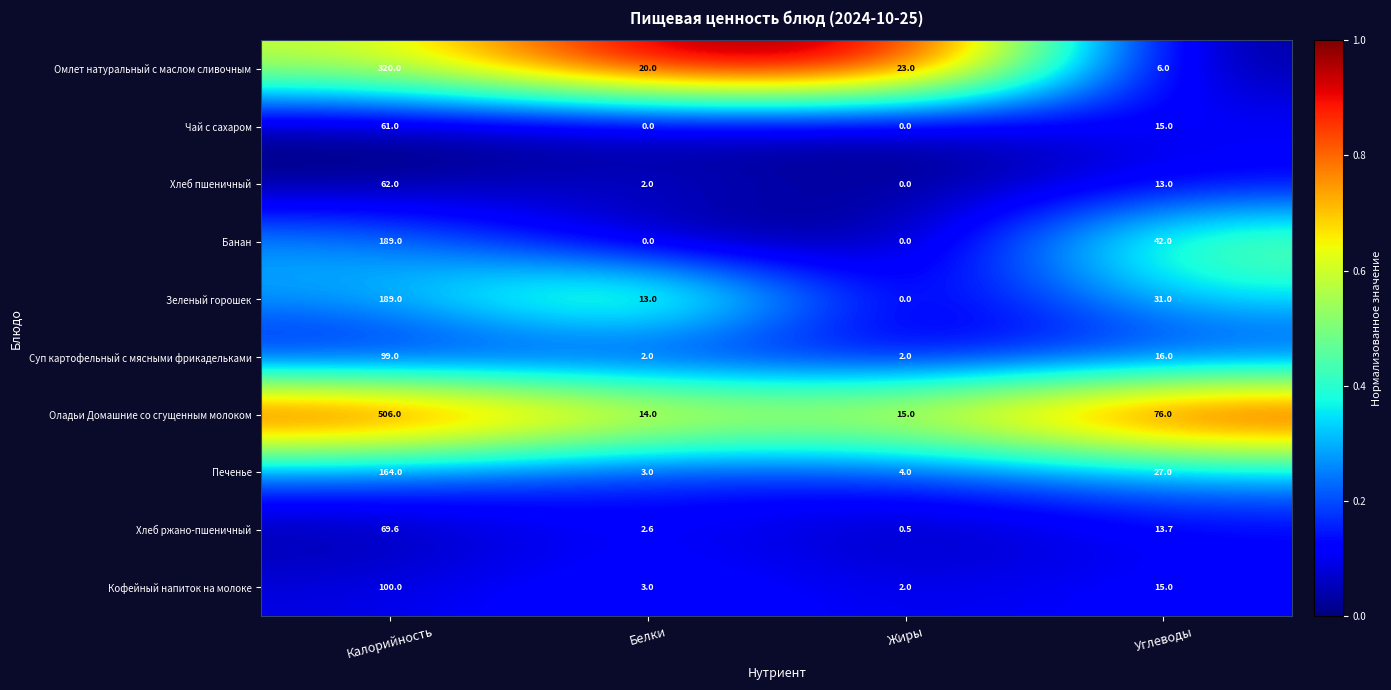

What is the spread (max minus min) of values at Углеводы?

70.0